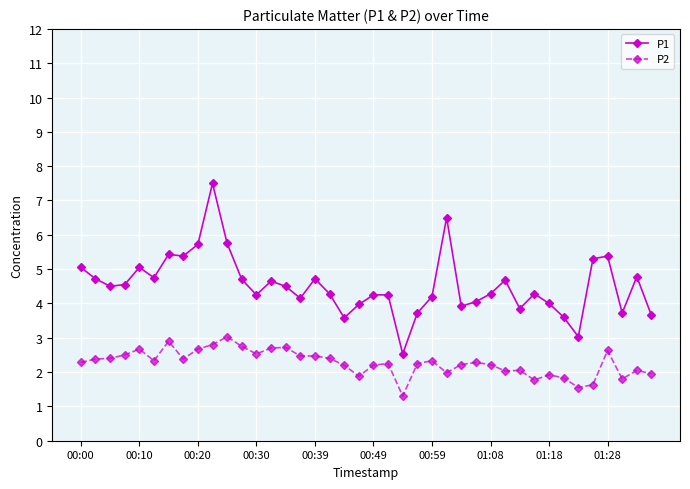

True or false: P2 and P1 cross at least once.

False